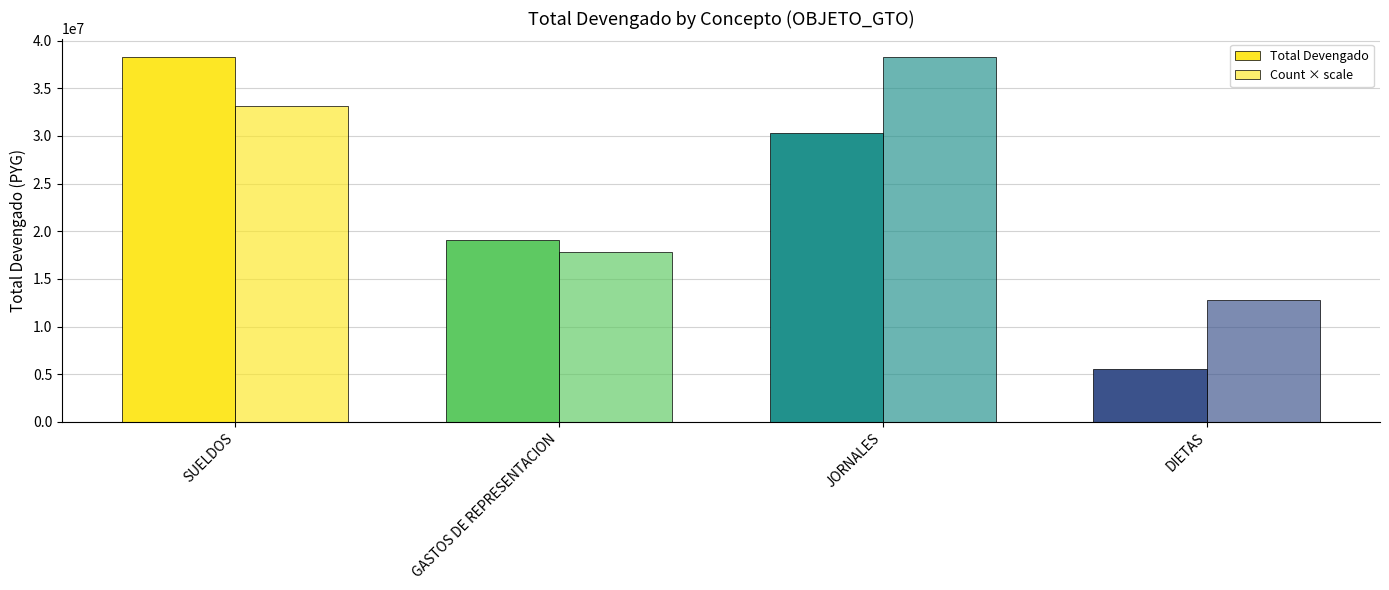

At DIETAS, list the series in order from smallest to largest.

Total Devengado, Count × scale